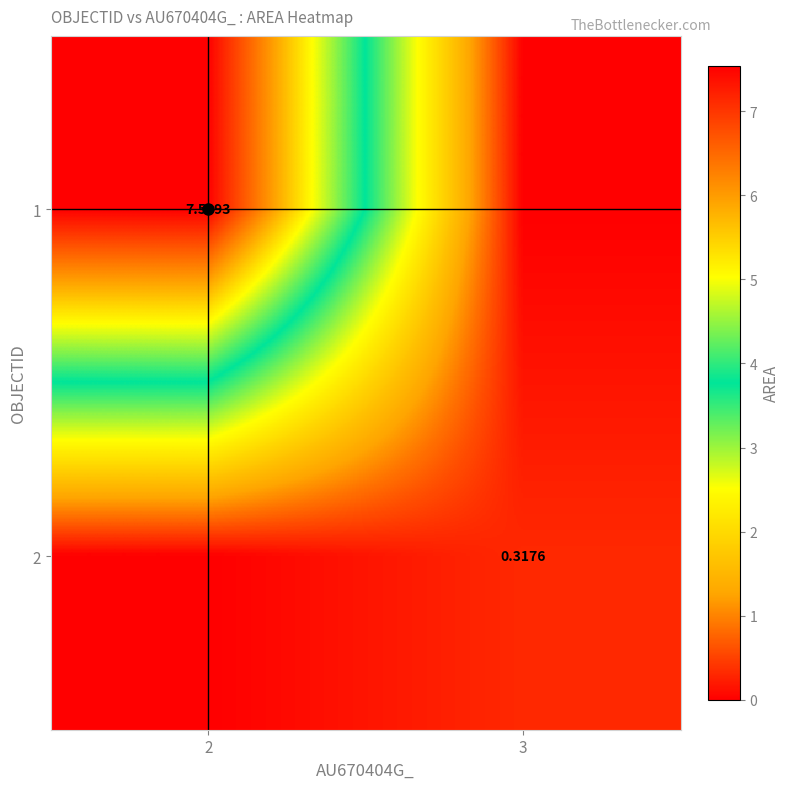

Read the 1 value at 2.

7.5